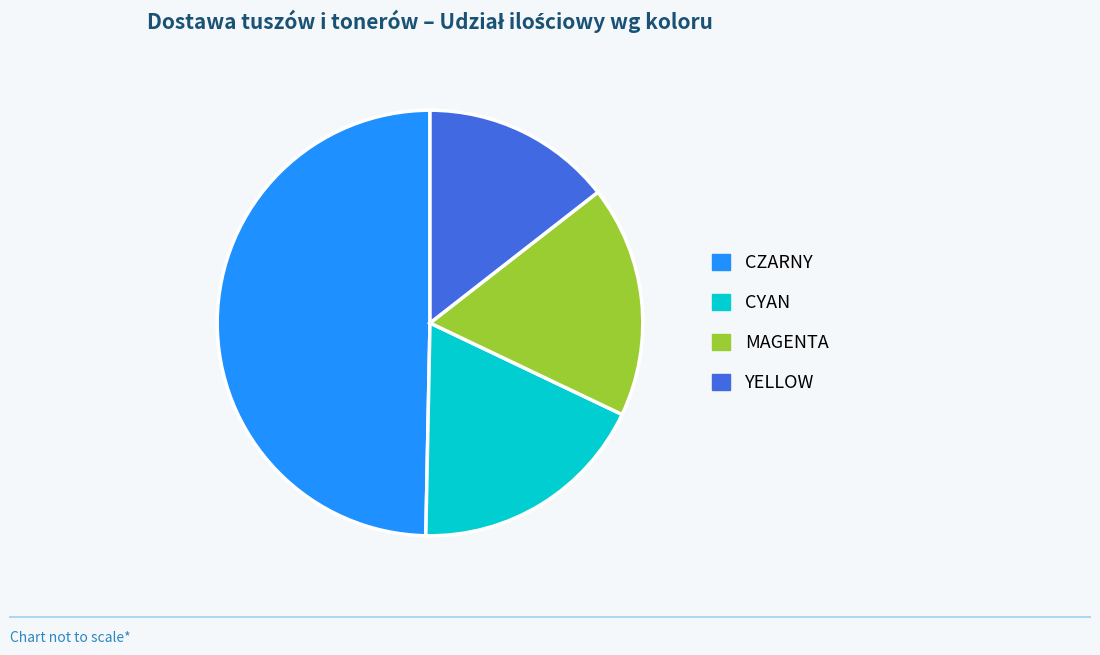

Rank the categories by value from highest to lowest.

CZARNY, CYAN, MAGENTA, YELLOW